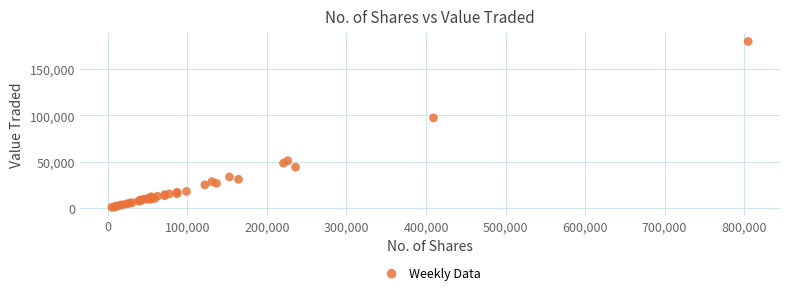

What Y value in the scatter plot is closest to 90348?

97331